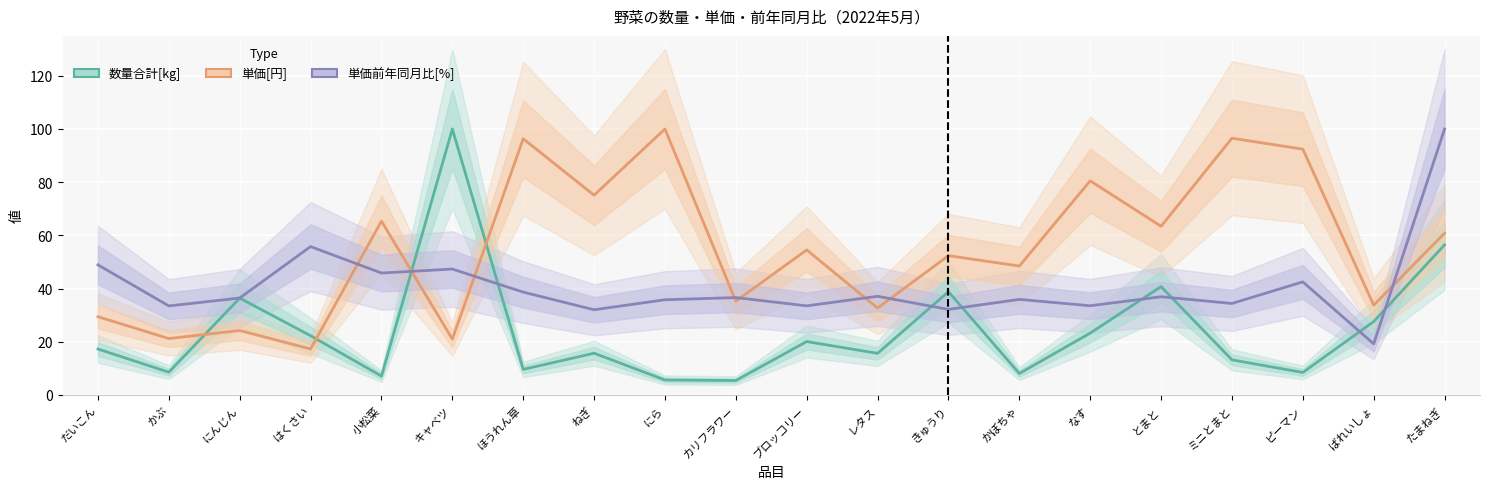

True or false: 単価前年同月比[%] has a value of 66.1 at とまと.

False